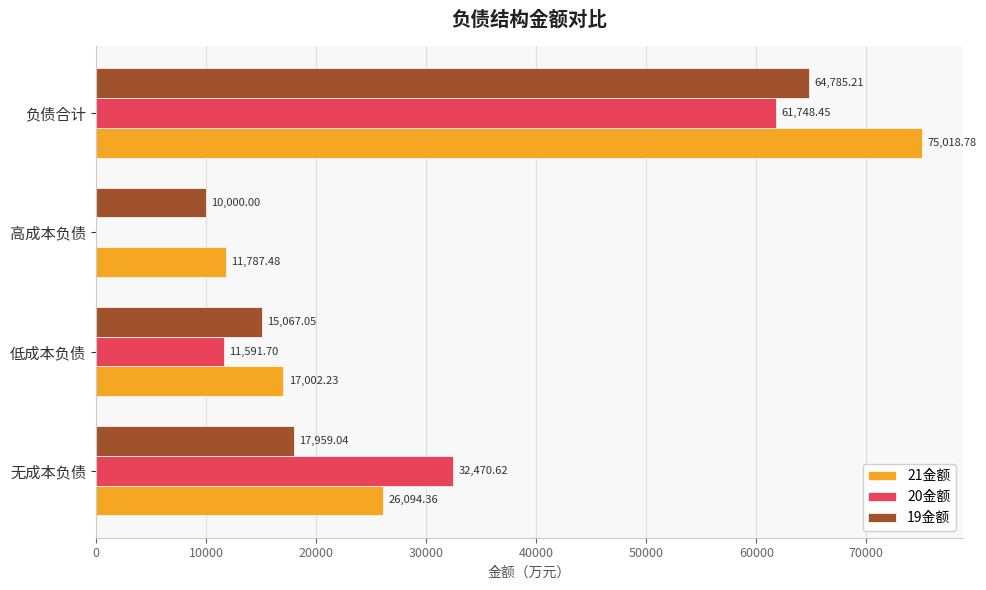

What is the total value across all series at 高成本负债?

21787.5